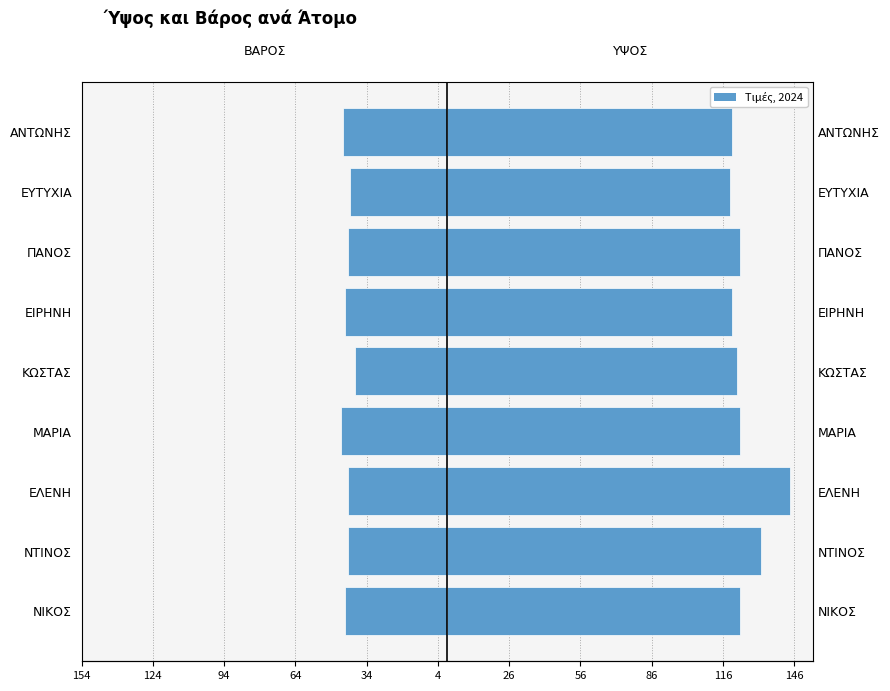

How many data points in ΒΑΡΟΣ are above -42?

2